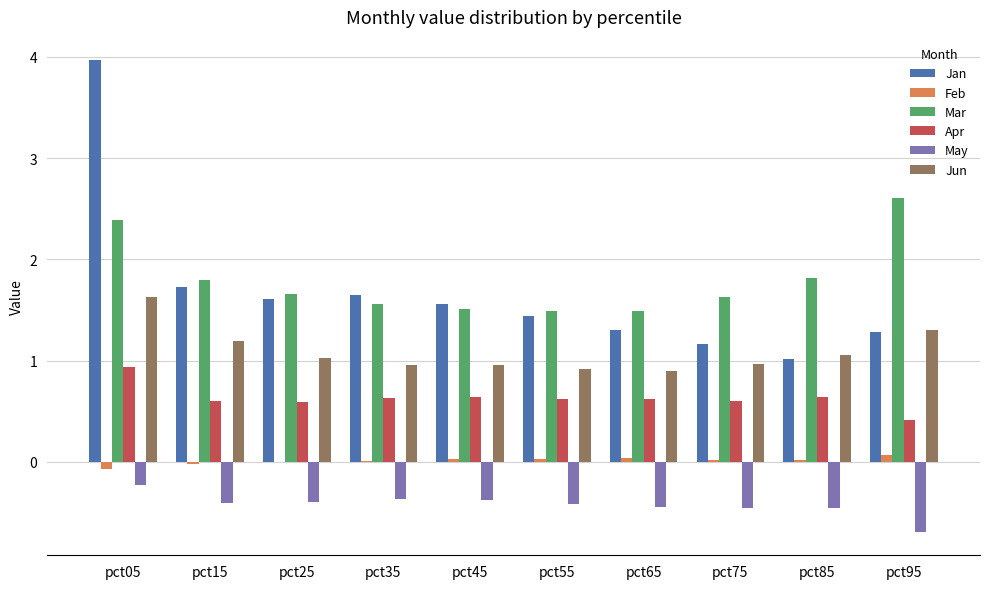

What is the maximum value shown in the chart?

4.0